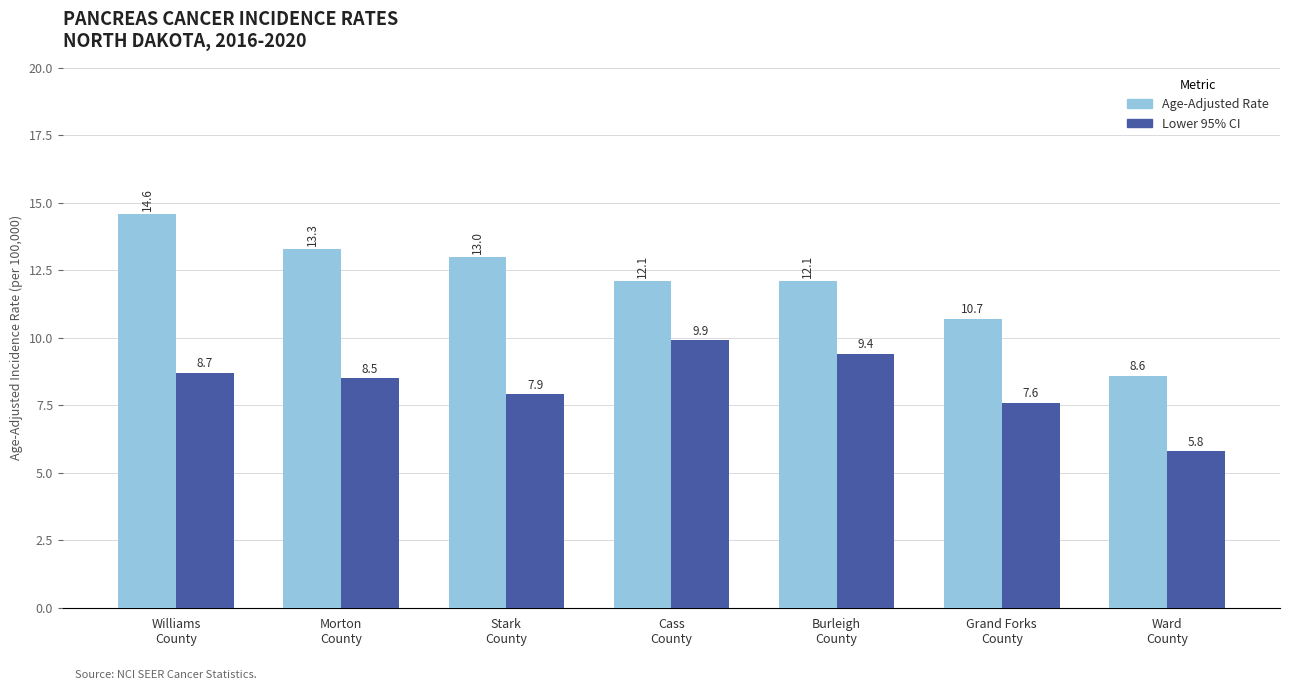

List the series in order of their overall mean, highest first.

Age-Adjusted Rate, Lower 95% CI